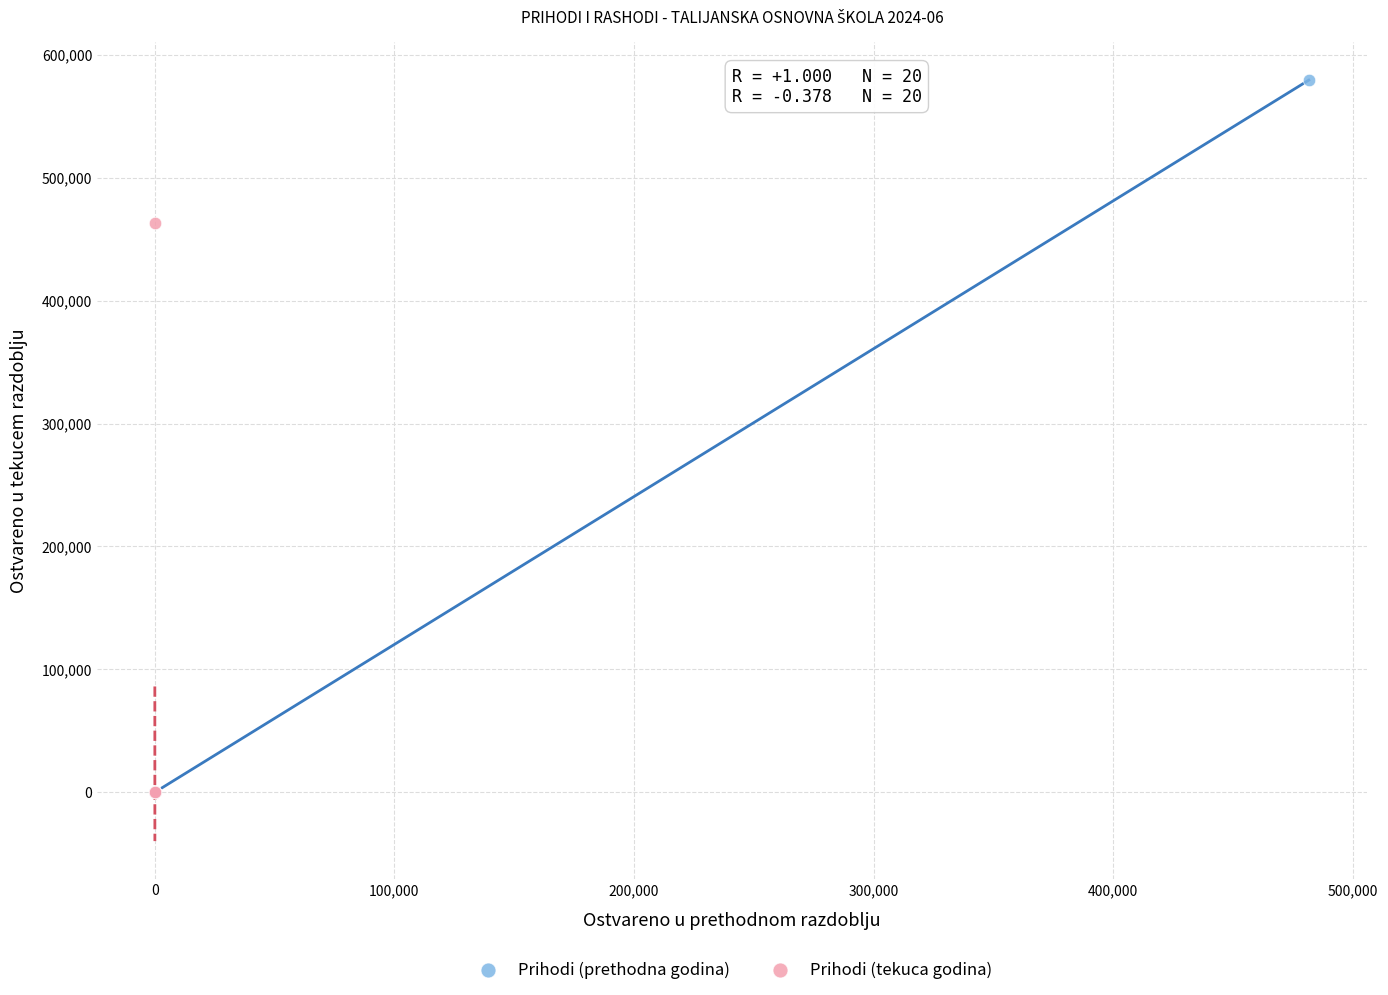

What are all the series names shown in the legend?

Prihodi (prethodna godina), Prihodi (tekuca godina)